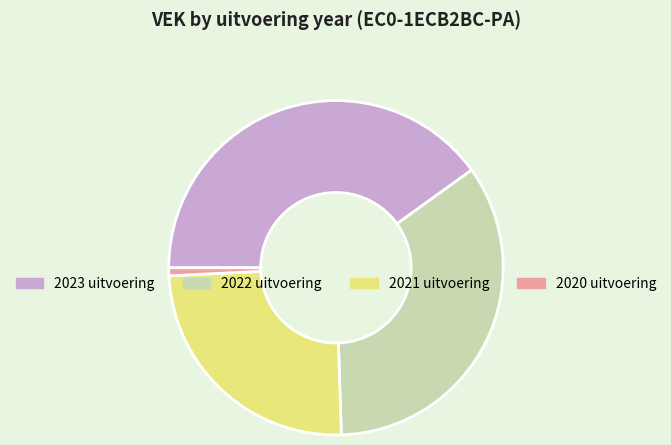

Is it true that 2021 uitvoering is 9% of the pie?

False